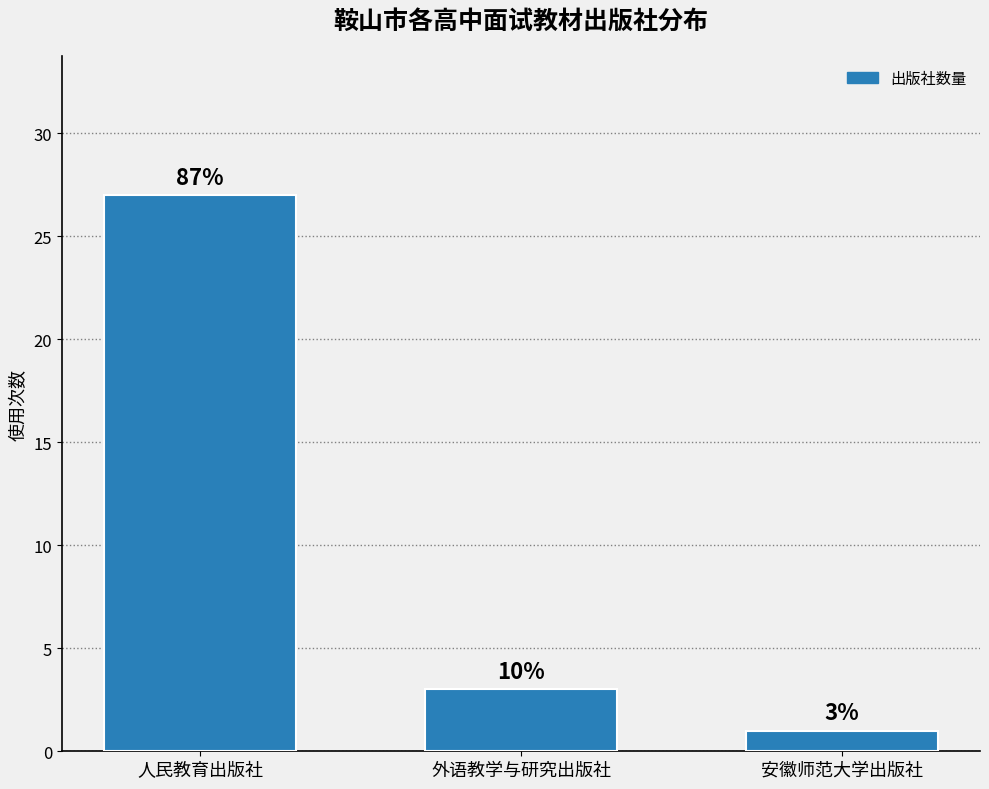

Rank the categories by value from highest to lowest.

人民教育出版社, 外语教学与研究出版社, 安徽师范大学出版社